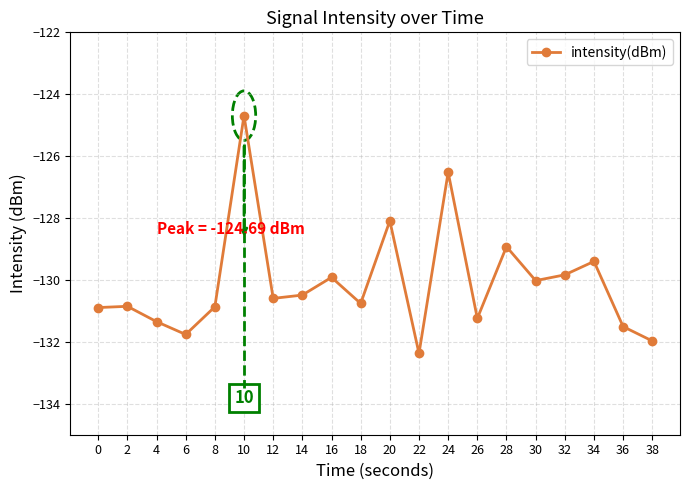

Which category has the highest value across all series?

10